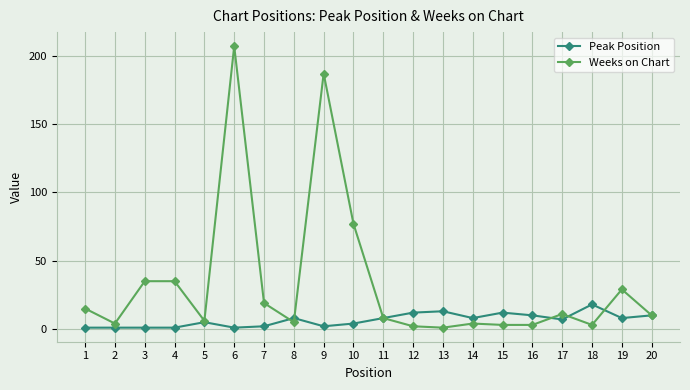

True or false: Peak Position has more than 2 interior local peaks.

True